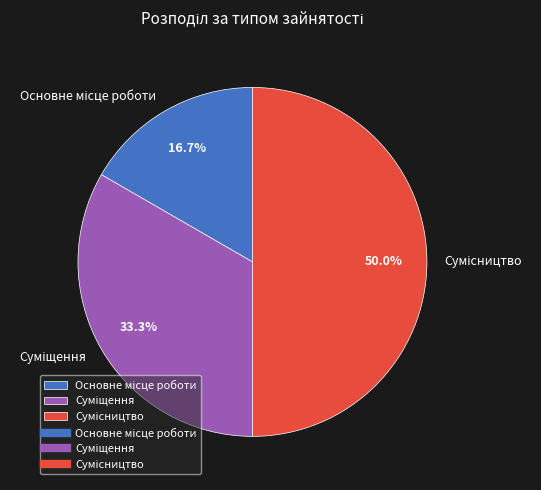

Is there a majority slice in this chart?

No